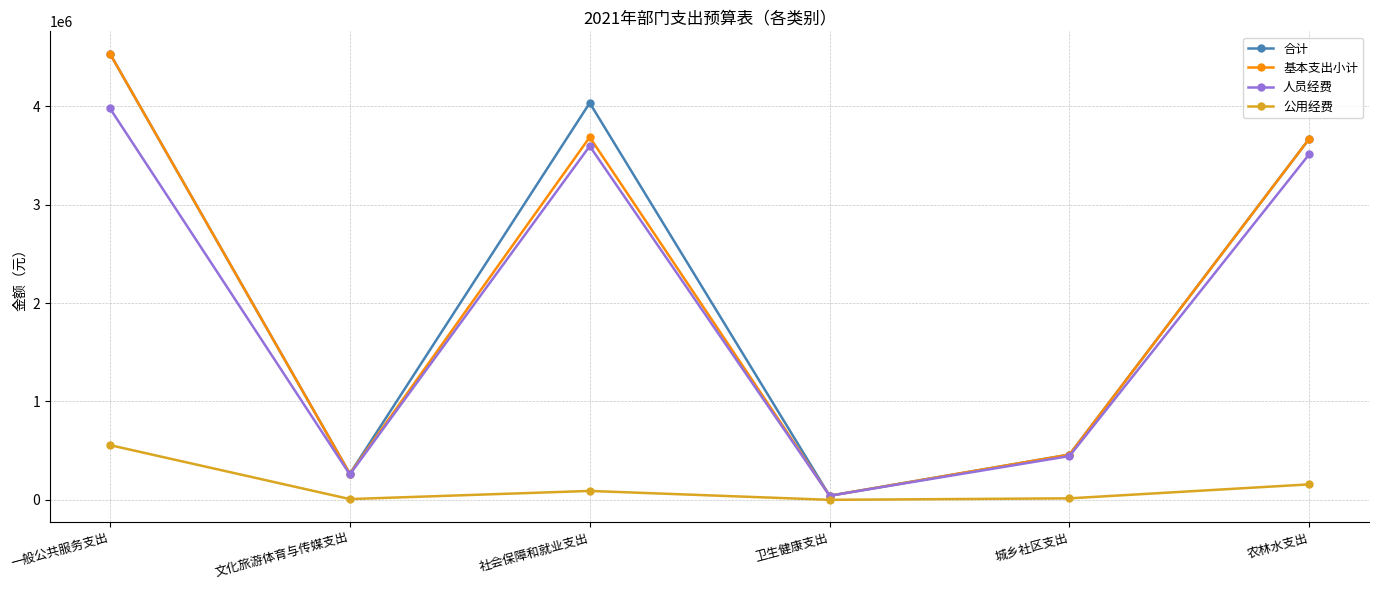

How many interior local valleys does the 人员经费 series have?

2